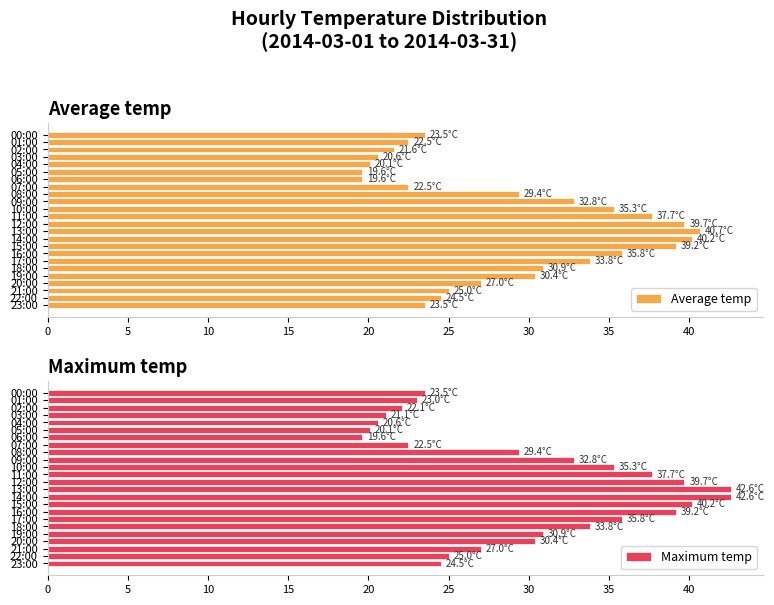

Are the bars horizontal?

Yes